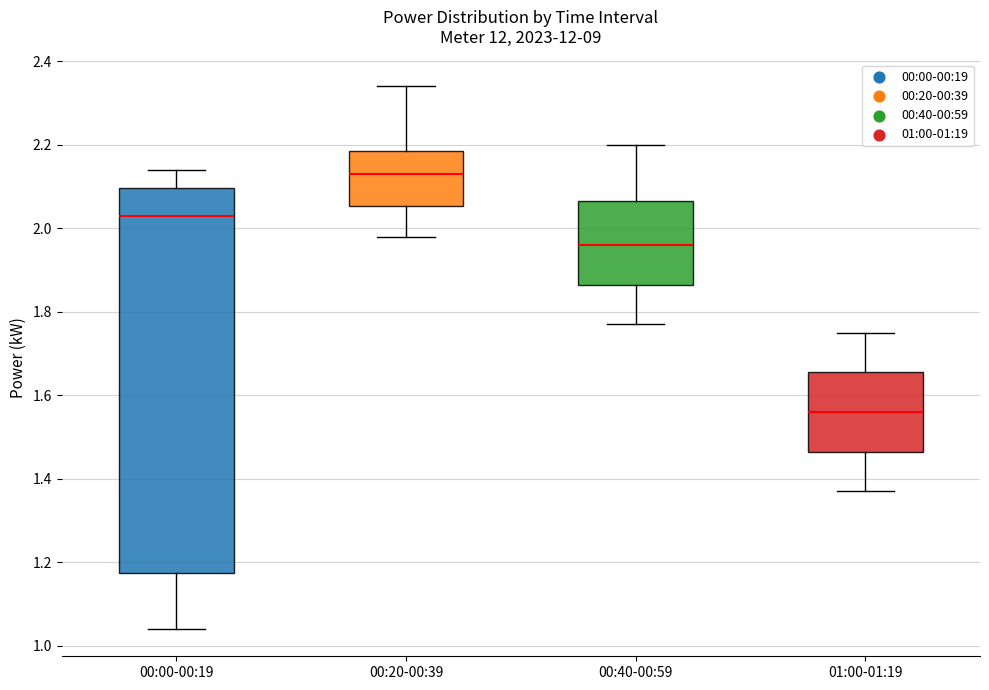

Where is the lower edge of the box for 00:20-00:39 on the y-axis? The values are not printed on the chart, so give them approximately, as read against the axis.

2.06